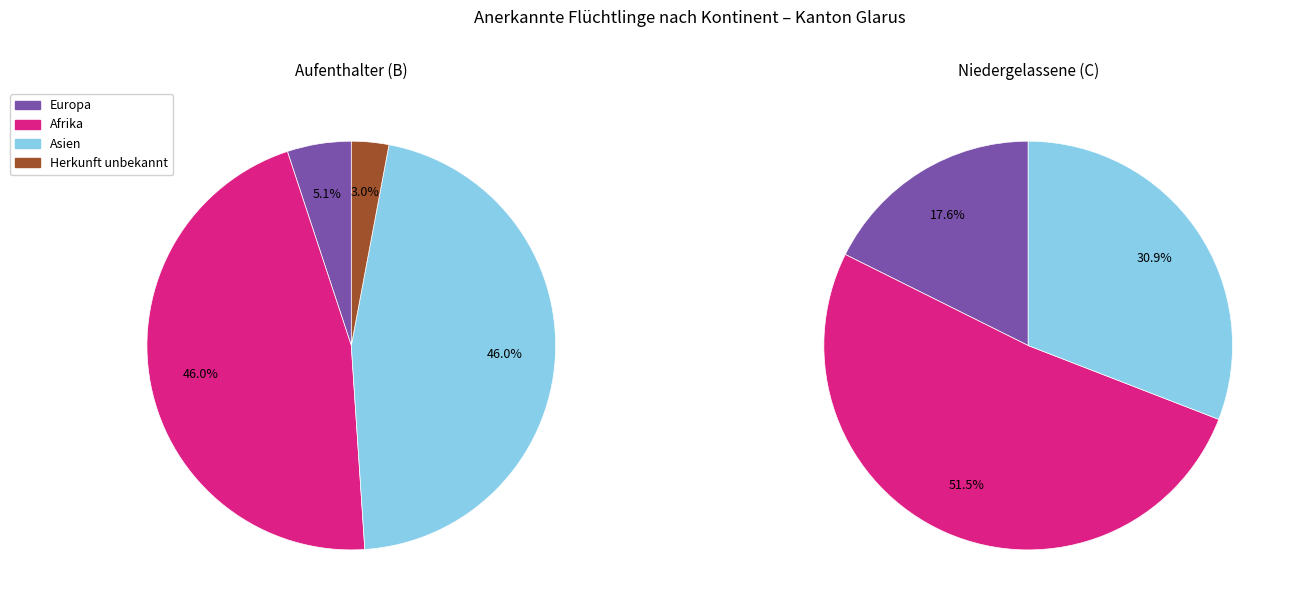

To the nearest percent, what portion does Europa represent?

8%